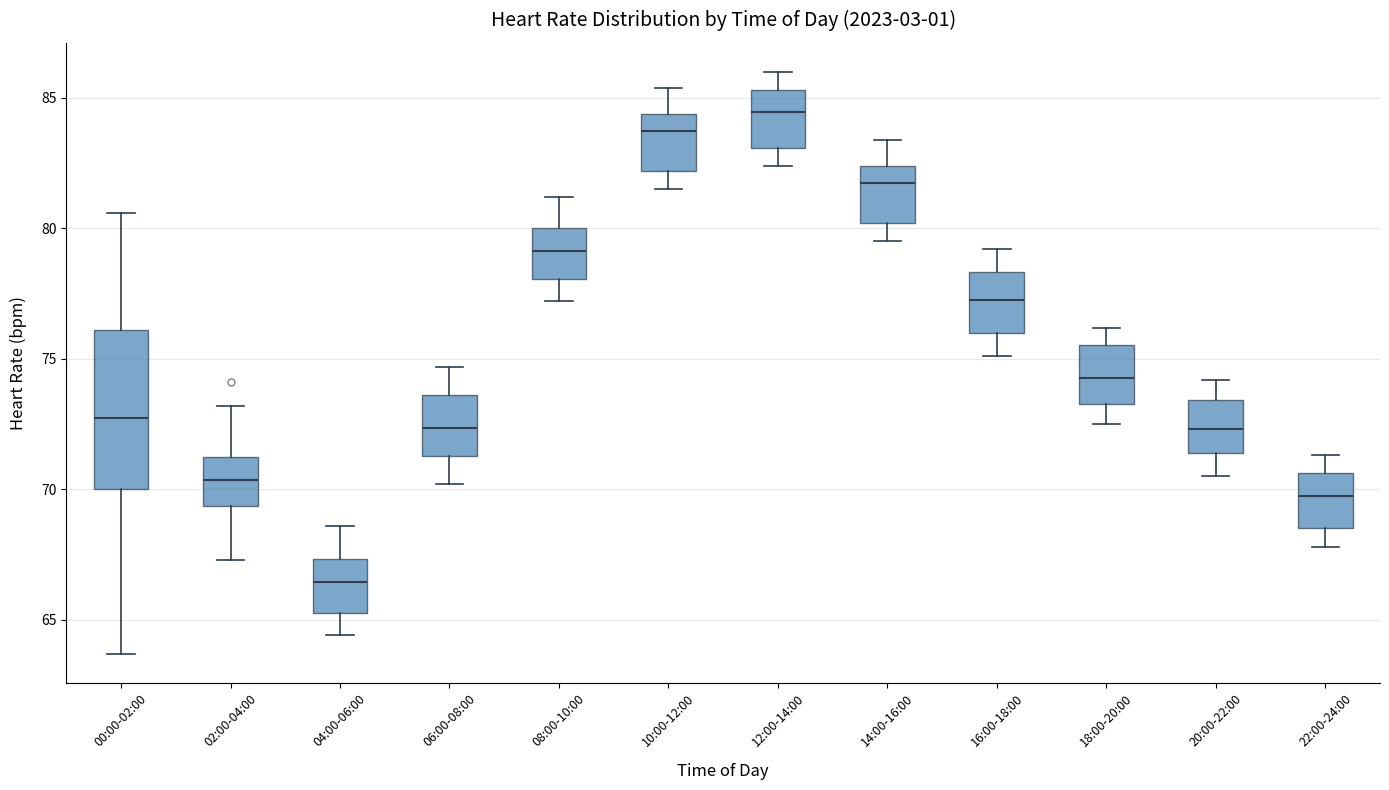

Reading left to right, read every box against the y-axis: the position of its median line, the range the box covers, and the ends of its whiskers. The values are not printed on the chart, so give them approximately, as read against the axis.

00:00-02:00: median 73.0, box 70.0 to 76.0, whiskers 63.5 to 80.5
02:00-04:00: median 70.5, box 69.5 to 71.0, whiskers 67.5 to 73.0
04:00-06:00: median 66.5, box 65.5 to 67.5, whiskers 64.5 to 68.5
06:00-08:00: median 72.5, box 71.5 to 73.5, whiskers 70.0 to 74.5
08:00-10:00: median 79.0, box 78.0 to 80.0, whiskers 77.0 to 81.0
10:00-12:00: median 84.0, box 82.0 to 84.5, whiskers 81.5 to 85.5
12:00-14:00: median 84.5, box 83.0 to 85.5, whiskers 82.5 to 86.0
14:00-16:00: median 82.0, box 80.0 to 82.5, whiskers 79.5 to 83.5
16:00-18:00: median 77.5, box 76.0 to 78.5, whiskers 75.0 to 79.0
18:00-20:00: median 74.5, box 73.5 to 75.5, whiskers 72.5 to 76.0
20:00-22:00: median 72.5, box 71.5 to 73.5, whiskers 70.5 to 74.0
22:00-24:00: median 70.0, box 68.5 to 70.5, whiskers 68.0 to 71.5